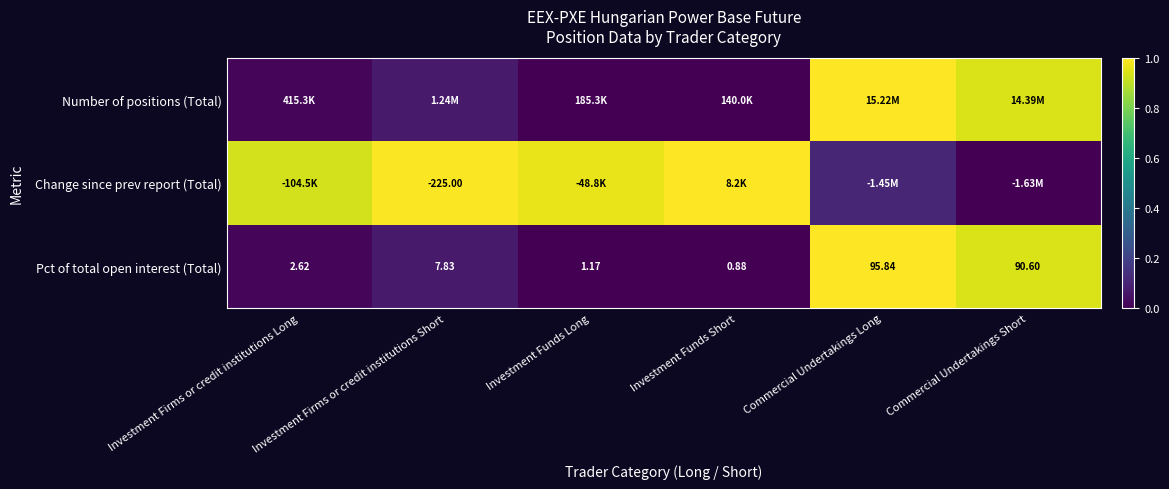

At how many categories does at least one series exceed 0?

6